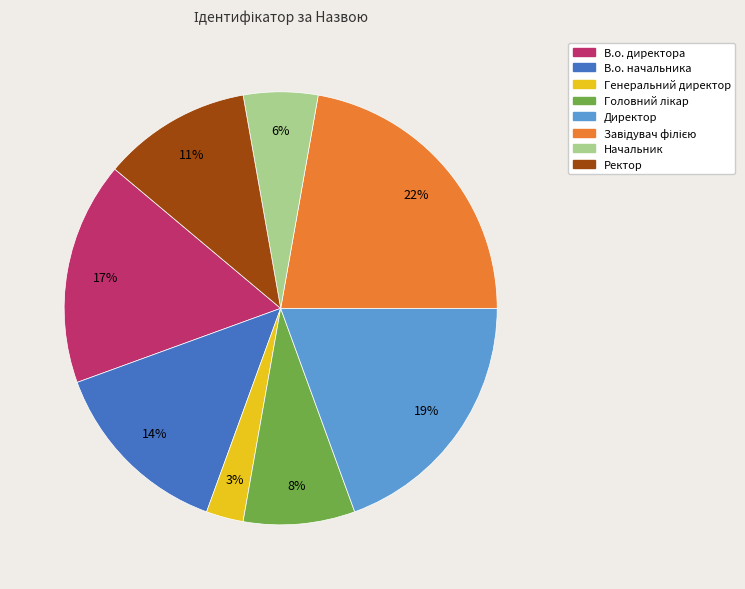

To the nearest percent, what is the average slice percentage?

12%